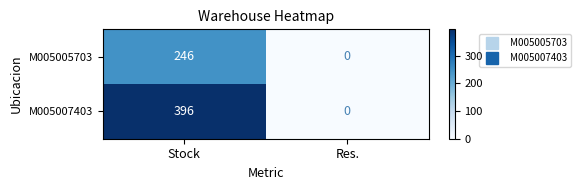

At how many categories does at least one series exceed 386?

1